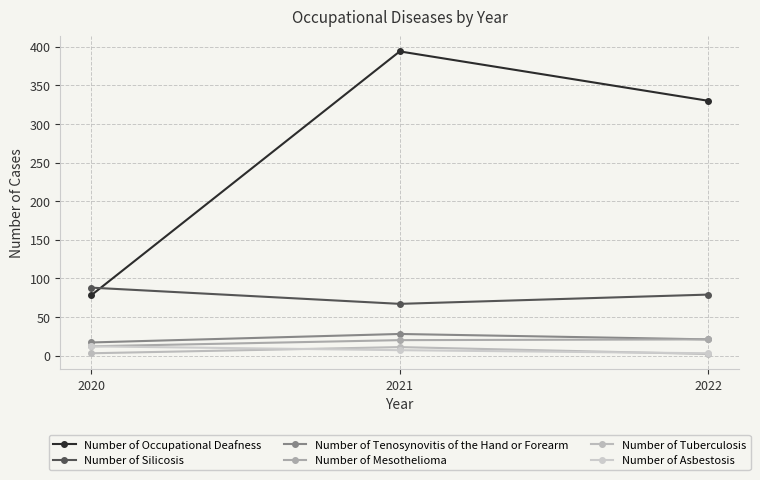

Is it true that Number of Occupational Deafness equals 112 at 2022?

False